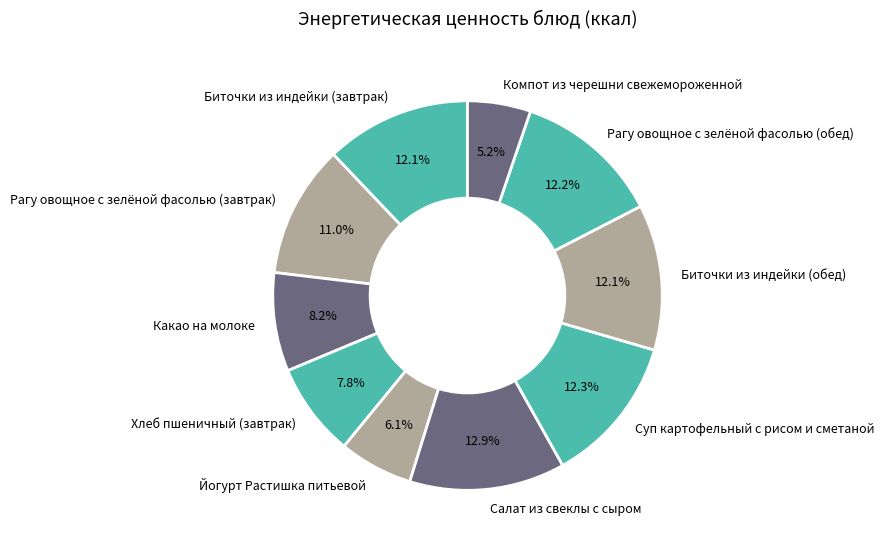

Does Суп картофельный с рисом и сметаной represent more than half of the total?

No